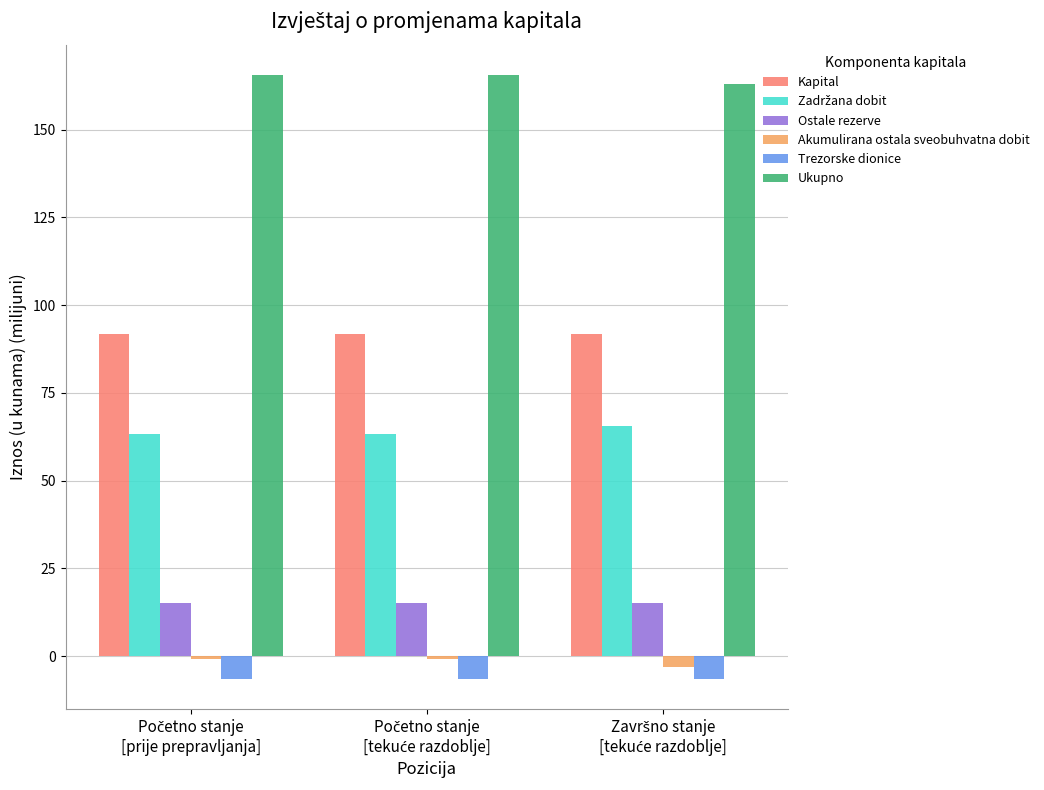

What is the average value of the Akumulirana ostala sveobuhvatna dobit series?

-1.5